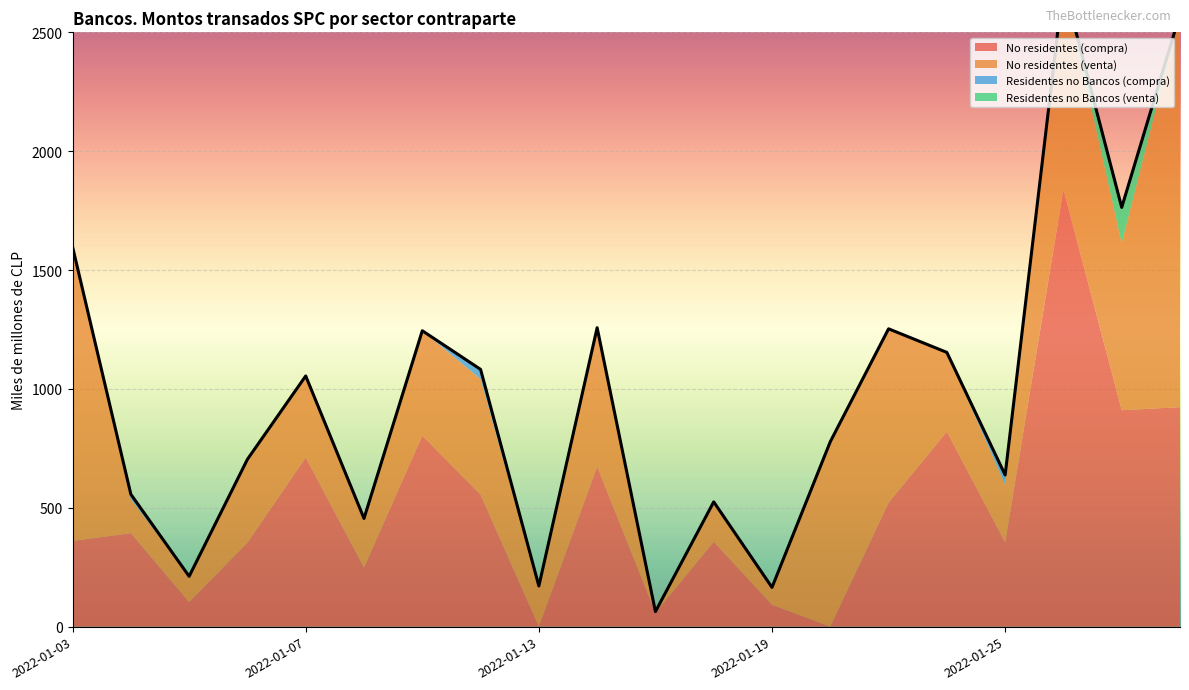

True or false: Residentes no Bancos (compra) and No residentes (venta) intersect in this chart.

False